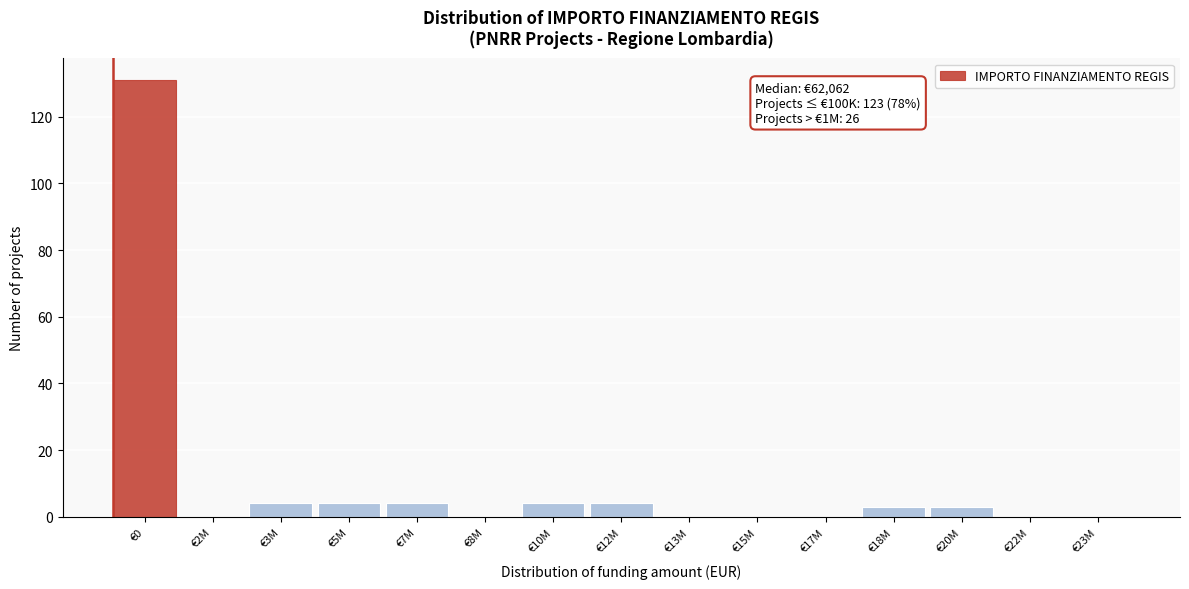

Reading left to right, list all the values displayed in this chart.

€0=131	€2M=0	€3M=4	€5M=4	€7M=4	€8M=0	€10M=4	€12M=4	€13M=0	€15M=0	€17M=0	€18M=3	€20M=3	€22M=0	€23M=0